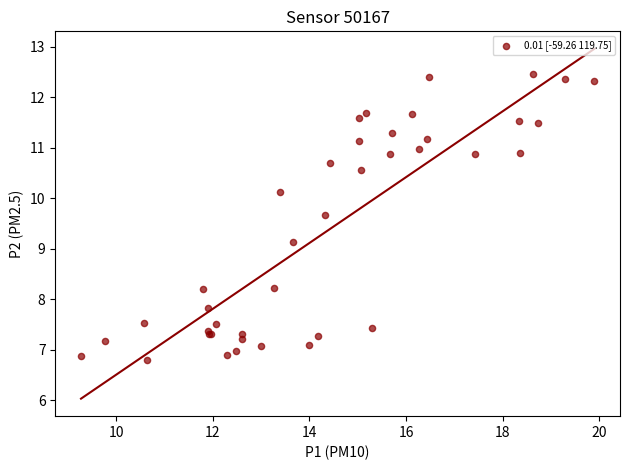

What Y value in the scatter plot is closest to 9?

9.1